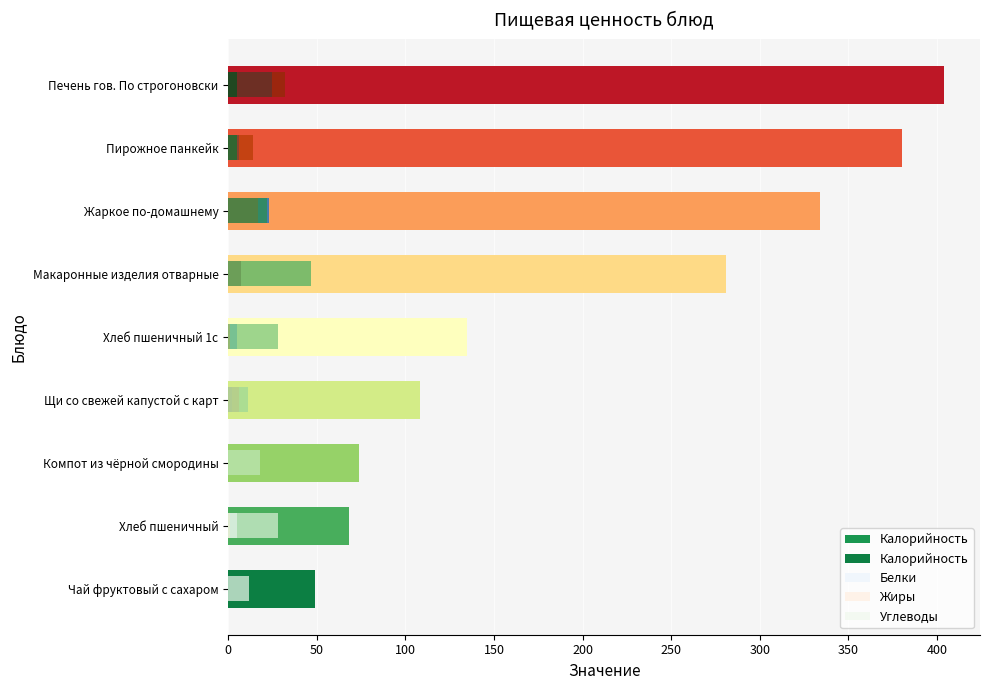

Reading left to right, list all the values displayed in this chart.

Калорийность: 49	68	74	108	135	281	334	380	404
Белки: 0	5	0	2	5	7	23	6	25
Жиры: 0	1	0	6	1	7	17	14	32
Углеводы: 12	28	18	11	28	47	22	5	5